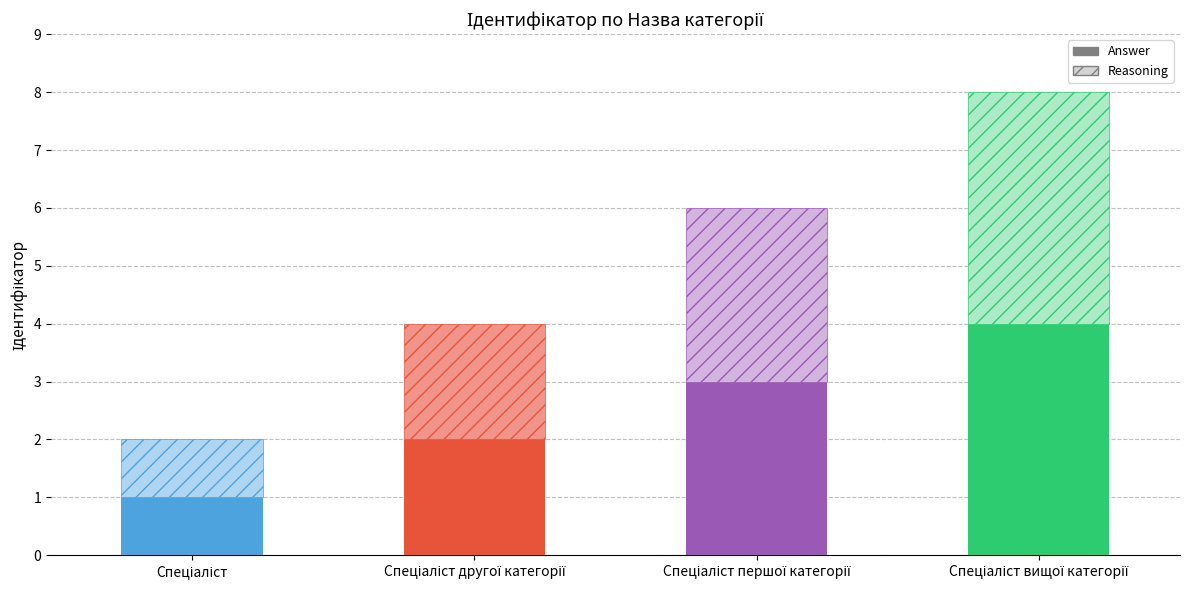

What position from the left is Спеціаліст першої категорії?

3